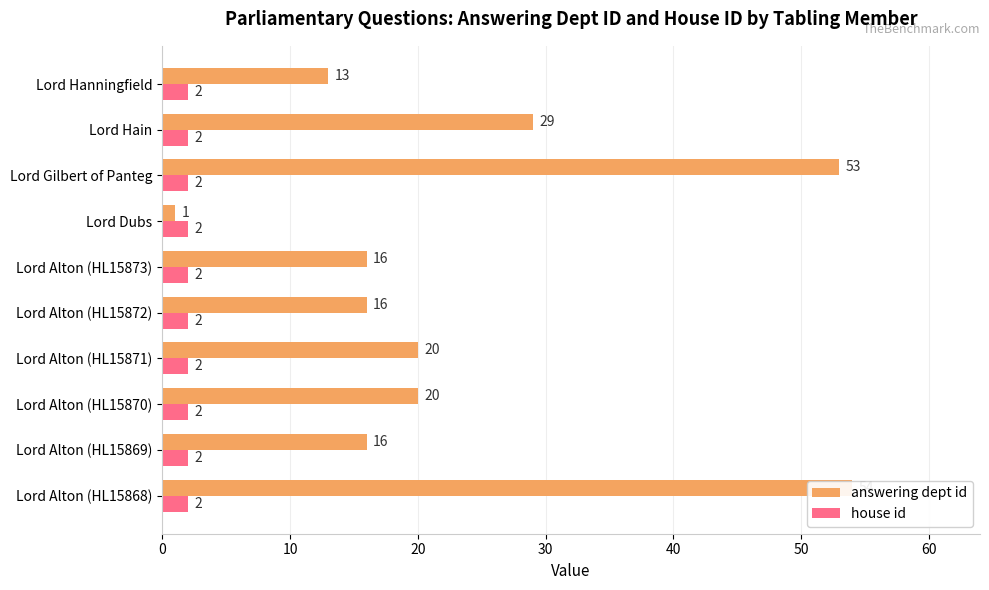

What is the difference between the maximum and minimum values in the answering dept id series?

53.0